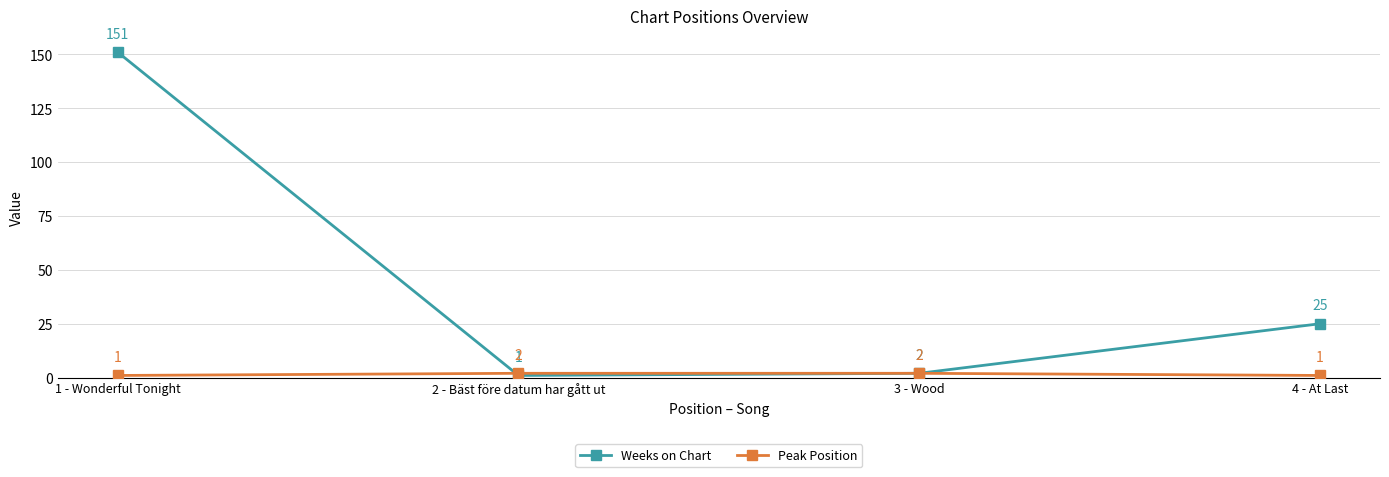

Read the Peak Position value at 1 - Wonderful Tonight.

1